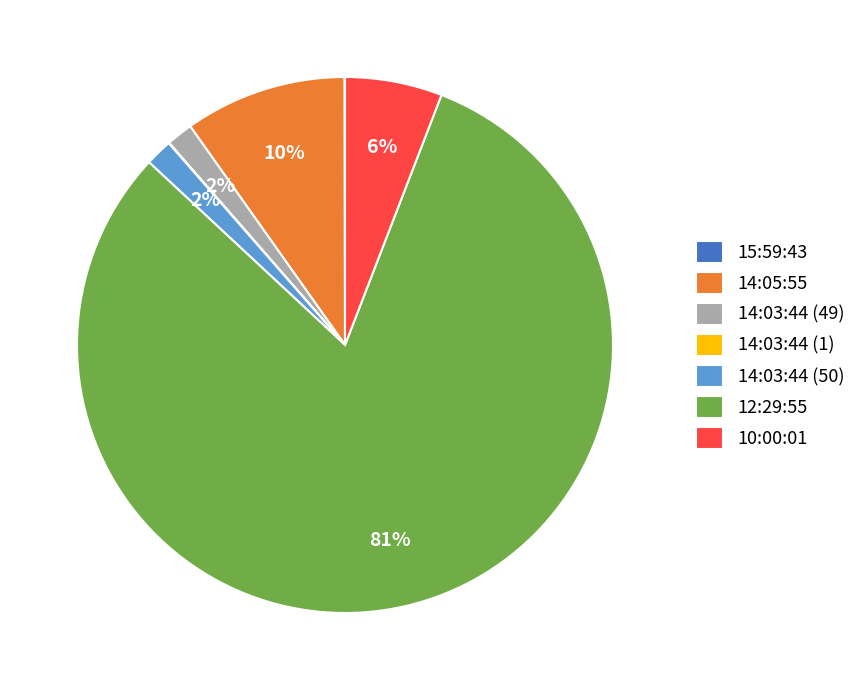

Which slice is the largest?

12:29:55